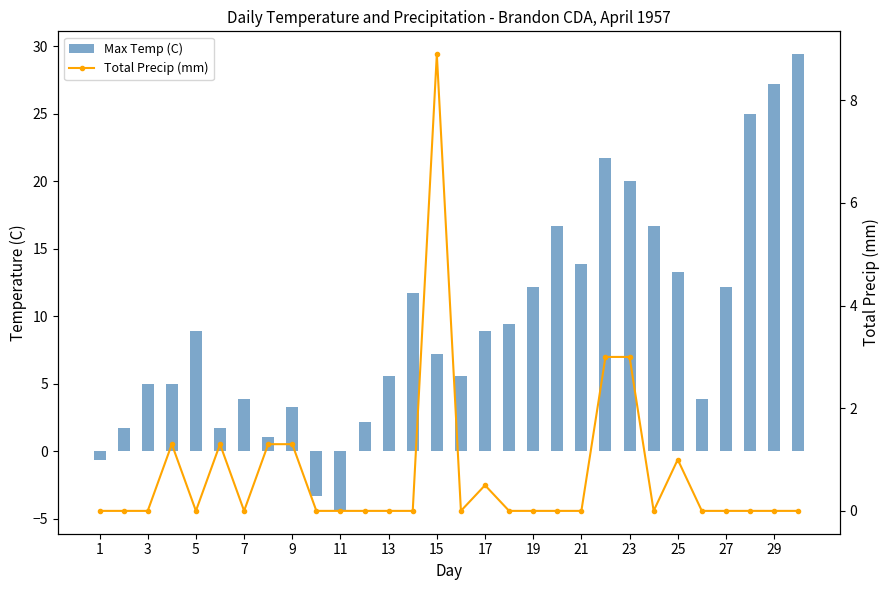

Rank the series by their average value, from lowest to highest.

Total Precip (mm), Max Temp (C)